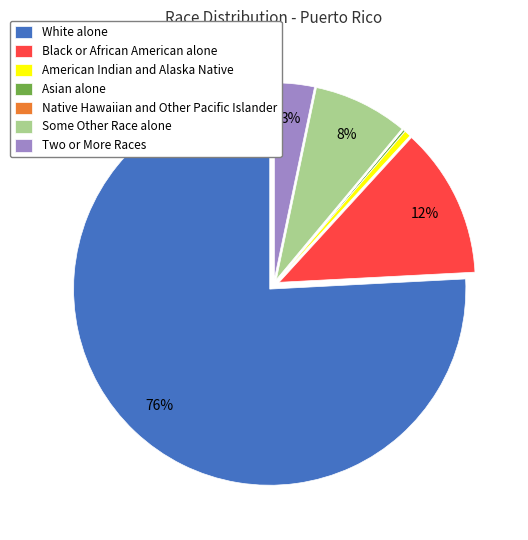

Does American Indian and Alaska Native account for over 50% of the chart?

No